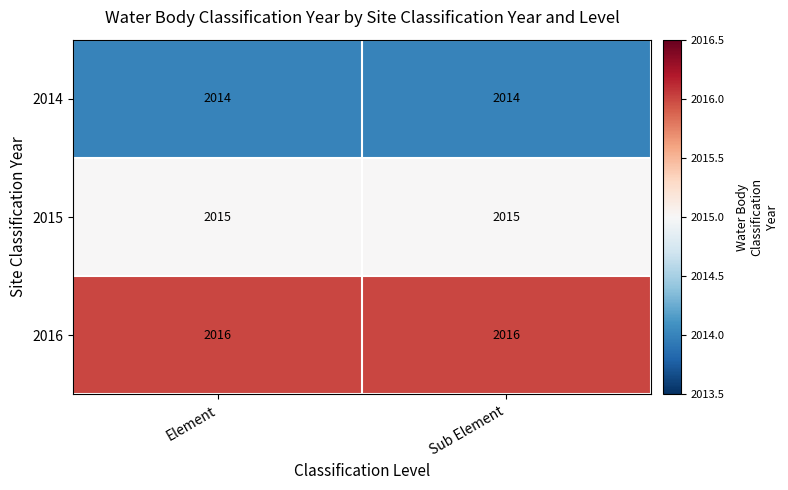

What is the minimum value shown in the chart?

2014